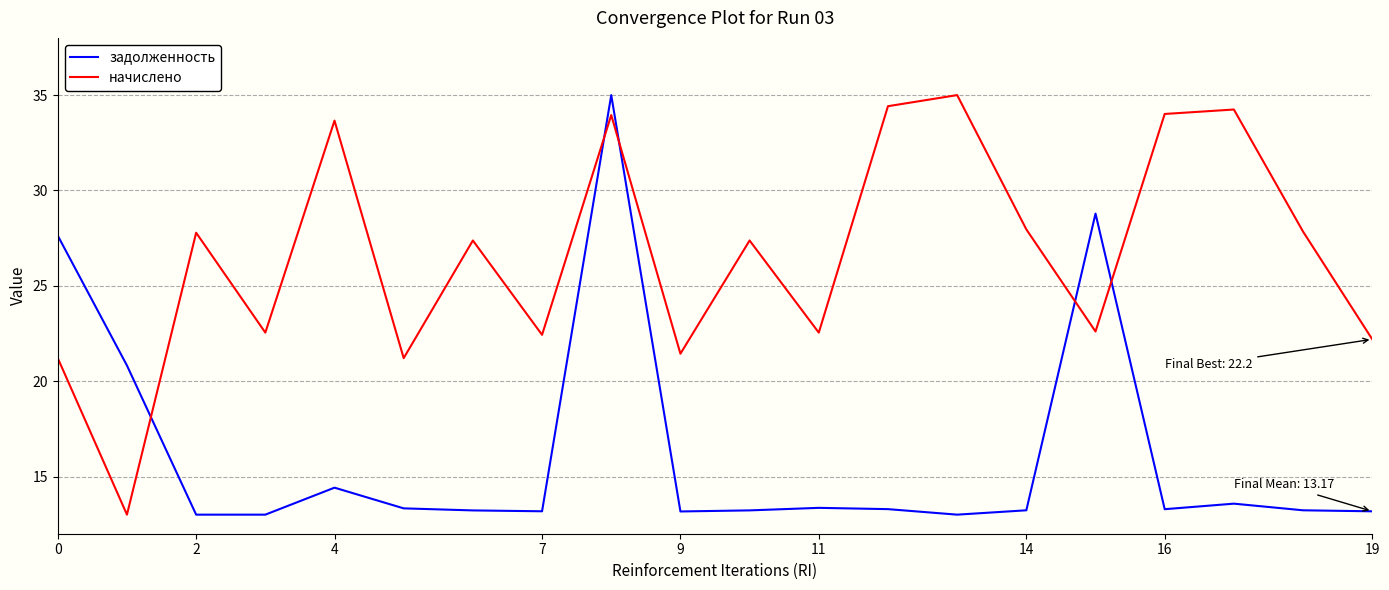

What is the difference between the maximum and minimum values in the задолженность series?

22.0